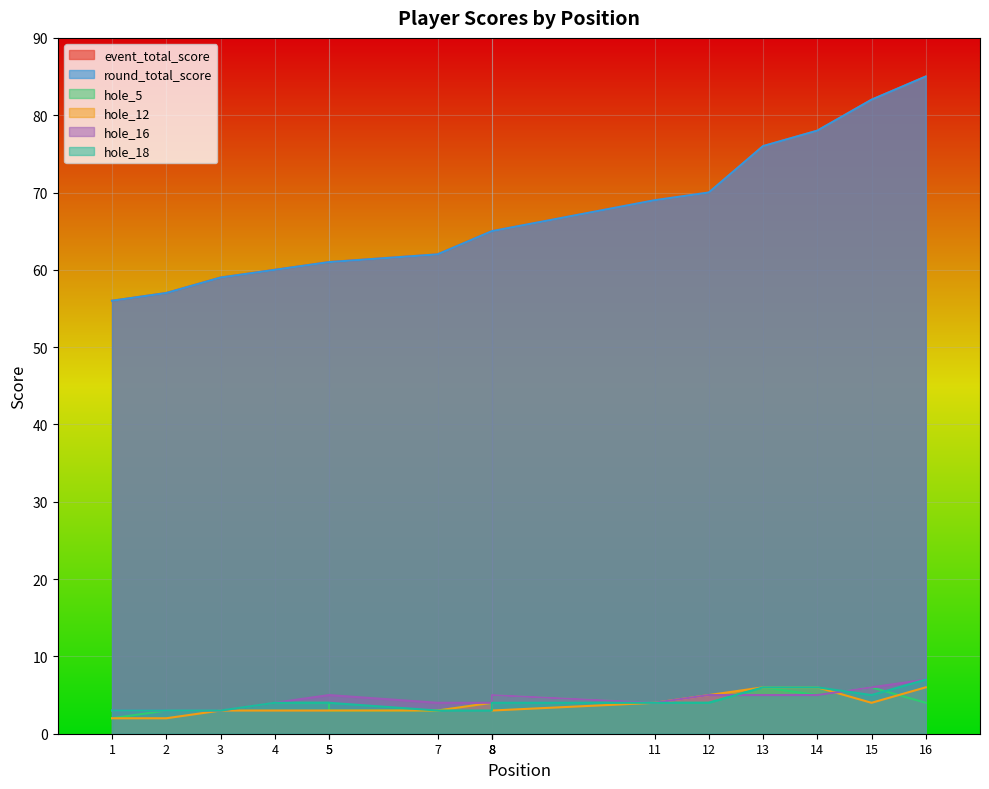

What is the difference between the maximum and minimum values in the hole_16 series?

4